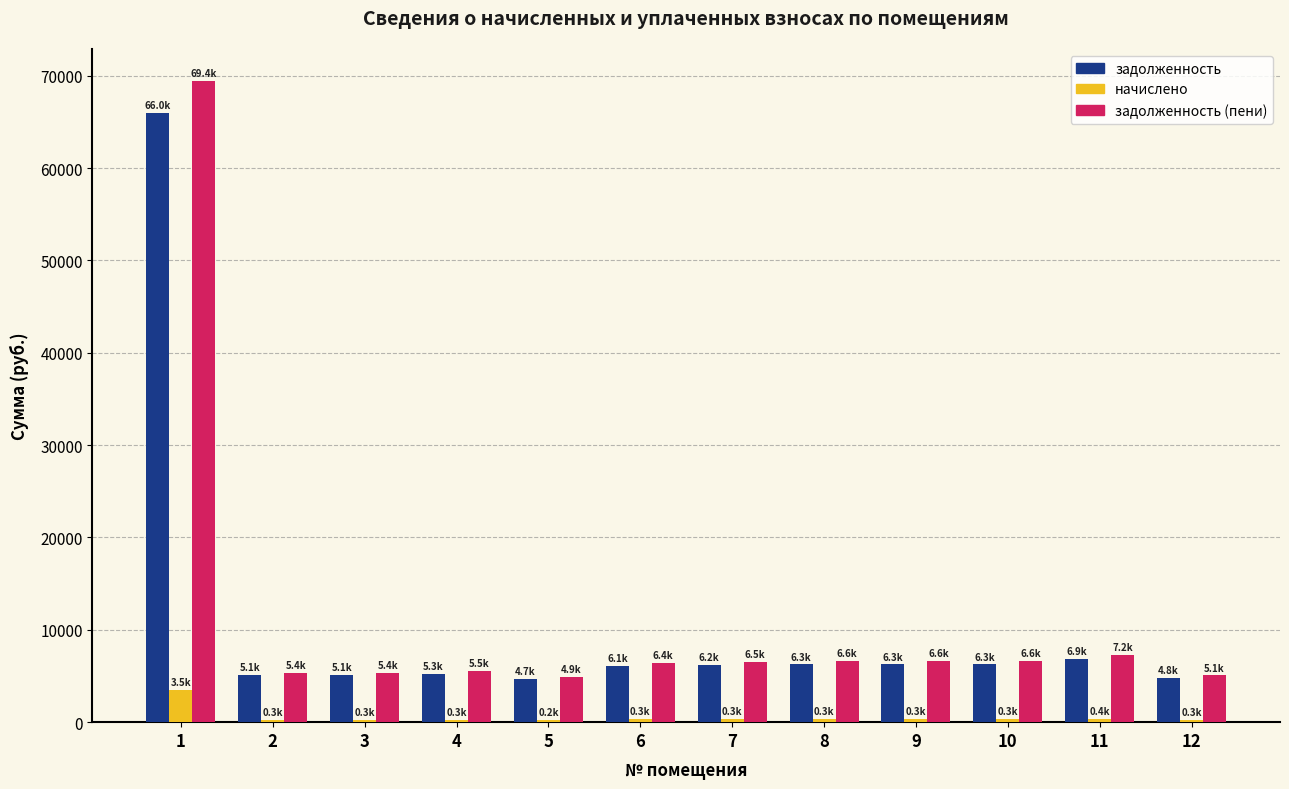

What is the spread (max minus min) of values at 9?

6269.4